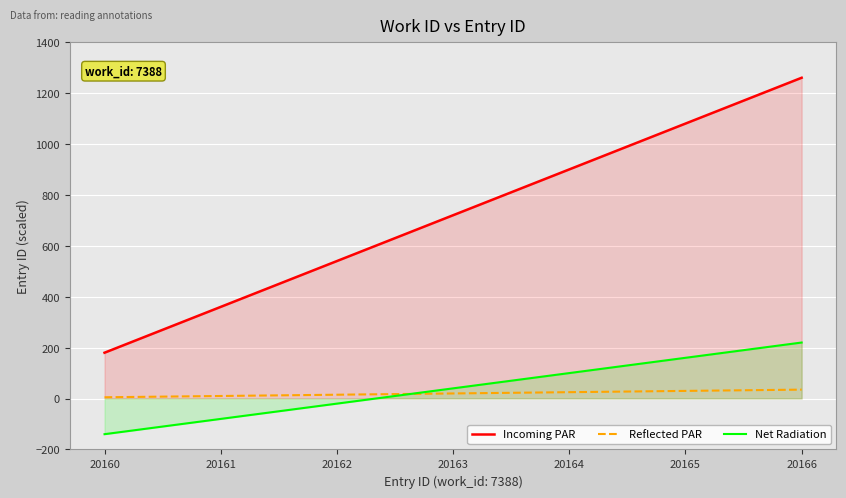

What value does the Reflected PAR series have at 20161?

10